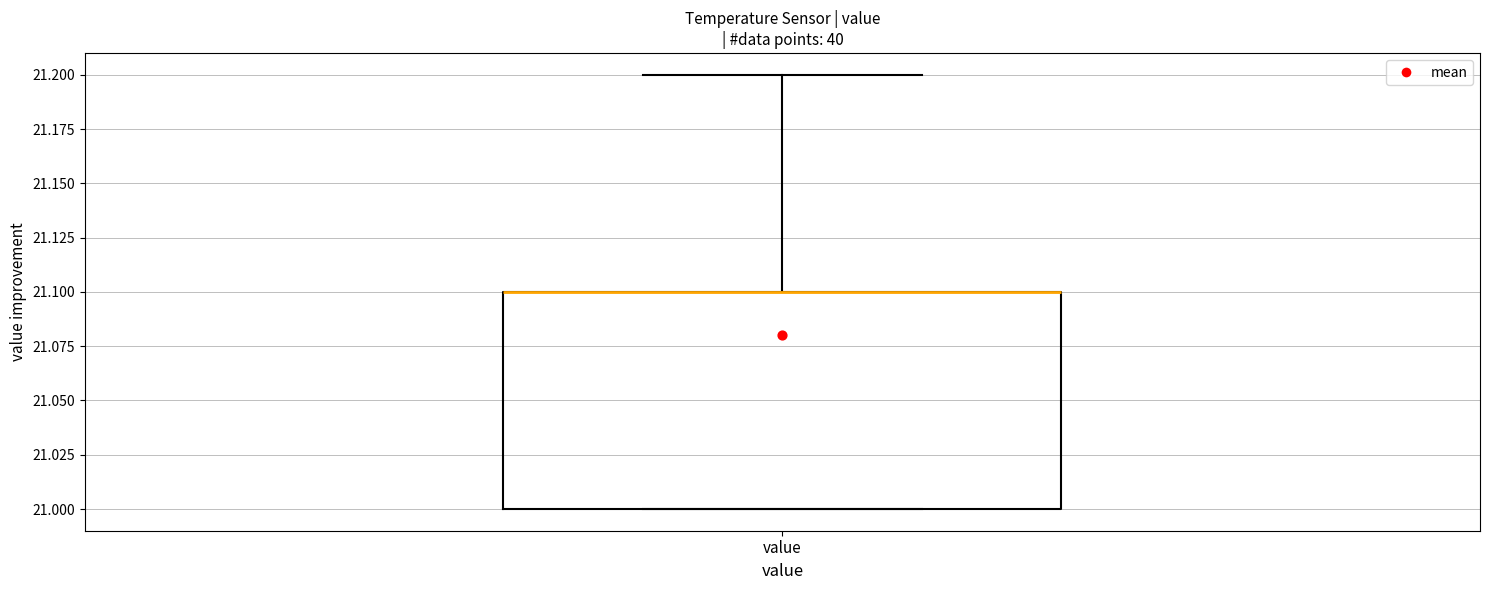

Transcribe this box plot: give where the median line is, the range the box spans, and where the two whiskers end, as read against the y-axis. The values are not printed on the chart, so give them approximately, as read against the axis.

median 21.1 (drawn on the box's upper edge), box 21.0 to 21.1, whiskers 21.0 to 21.2